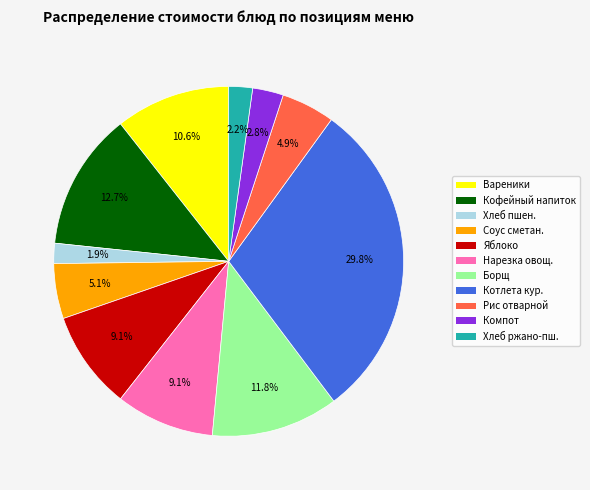

Is there any slice that represents more than half of the pie?

No